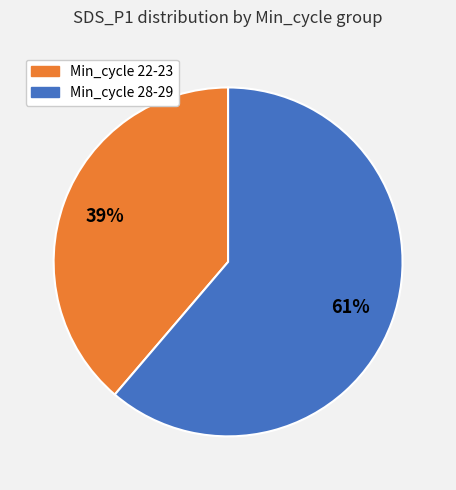

To the nearest percent, what is the average slice percentage?

50%